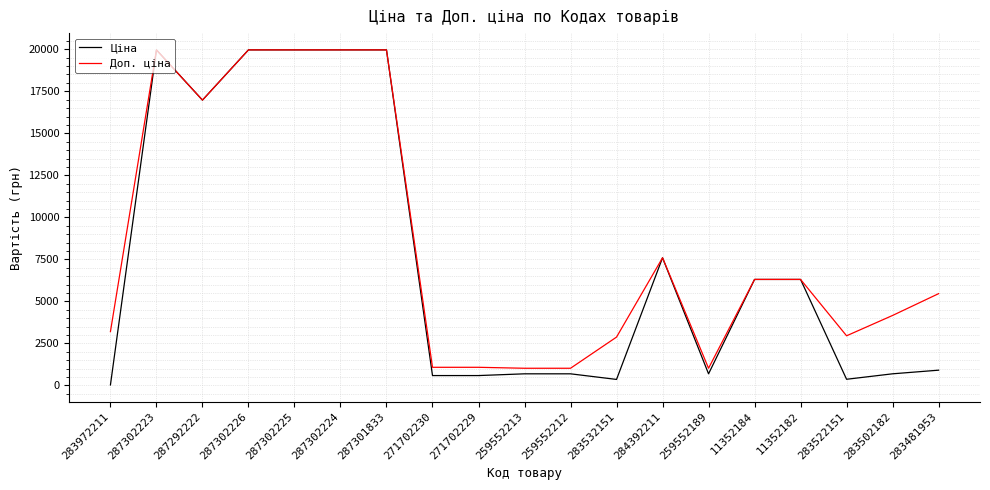

What are all the series names shown in the legend?

Ціна, Доп. ціна